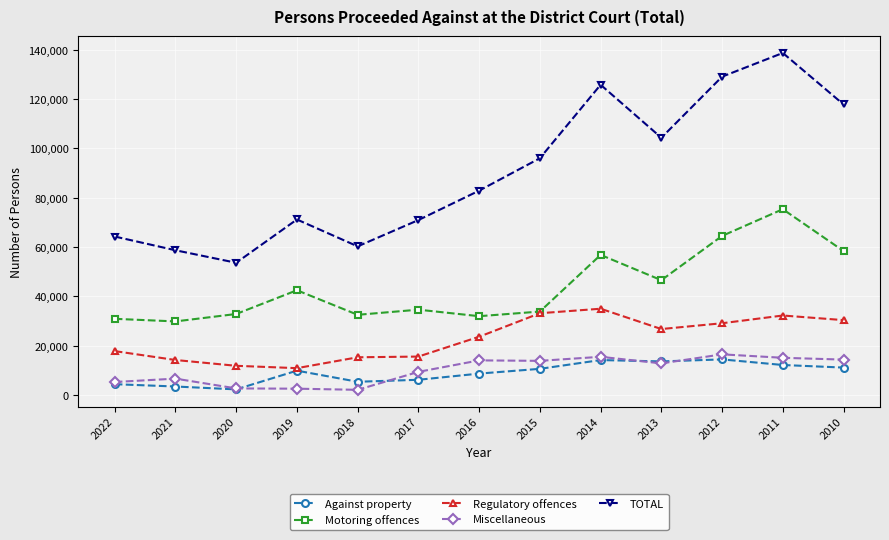

How many lines are shown in the chart?

5